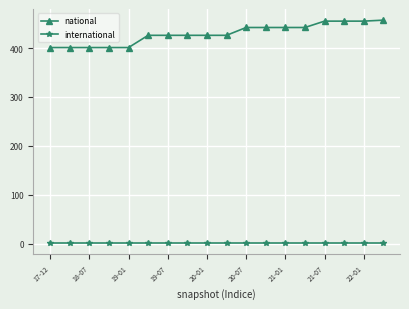

Which series has the widest spread of values?

national